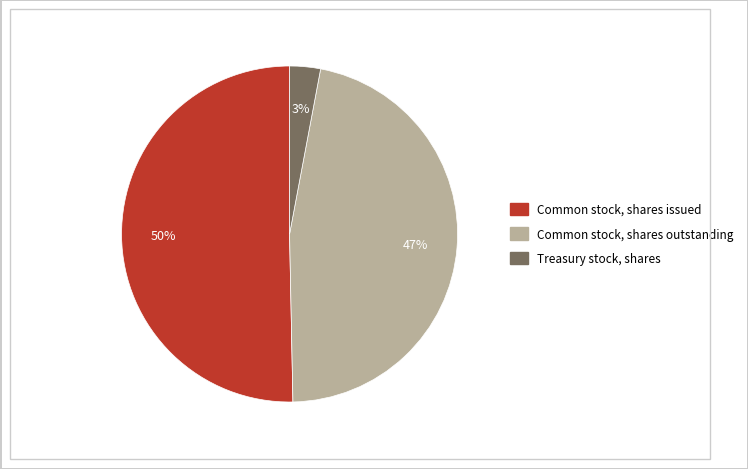

To the nearest percent, what is the difference between the largest and smallest slice percentages?

47%